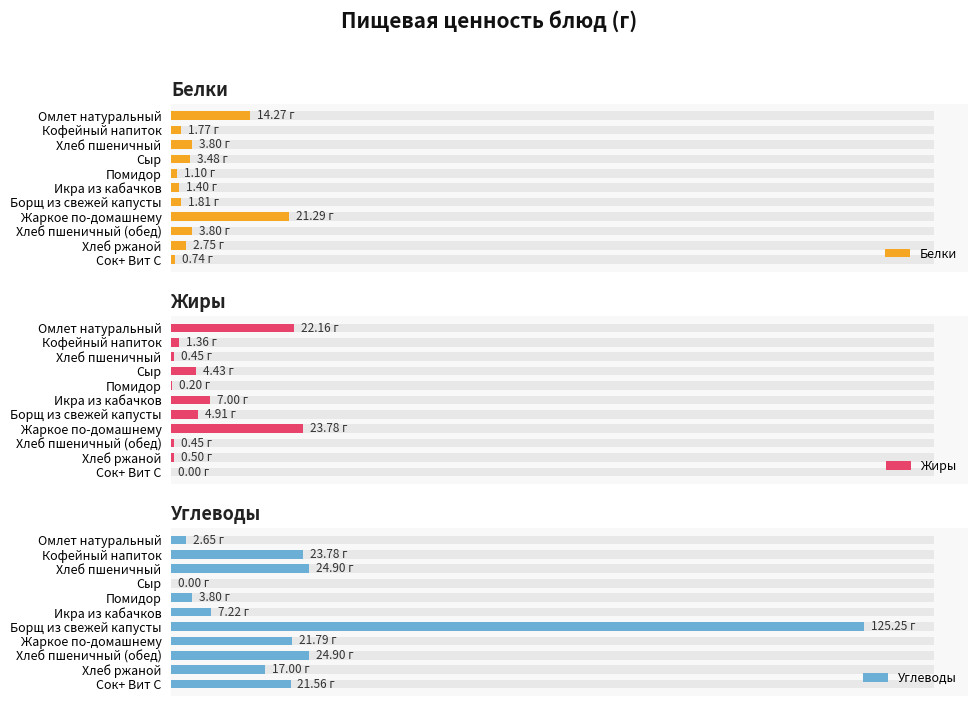

What is the spread (max minus min) of values at Сок+ Вит С?

21.6